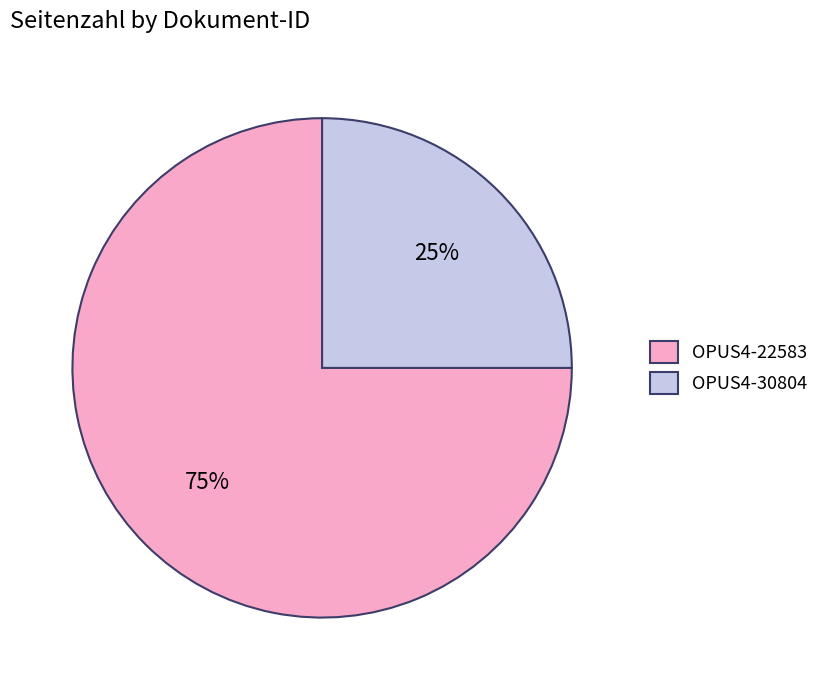

To the nearest percent, what percentage of the pie is OPUS4-22583?

75%